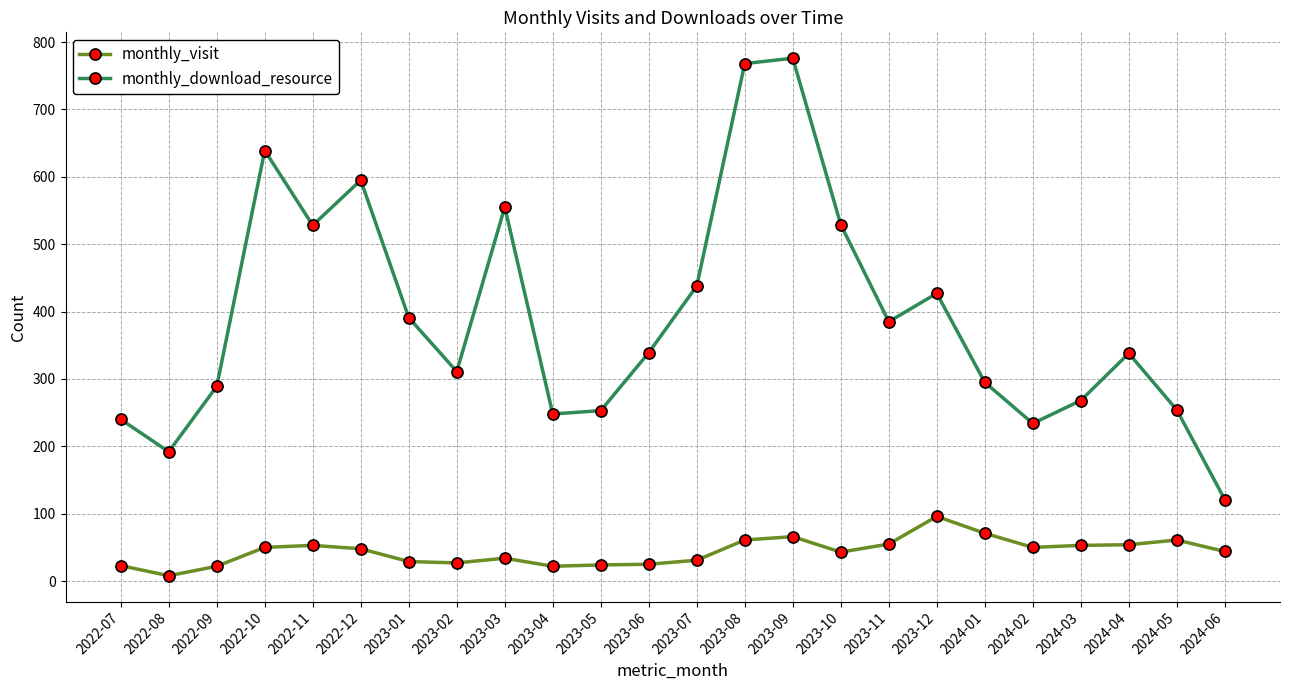

The value of monthly_download_resource at 2024-05 is 388. True or false?

False